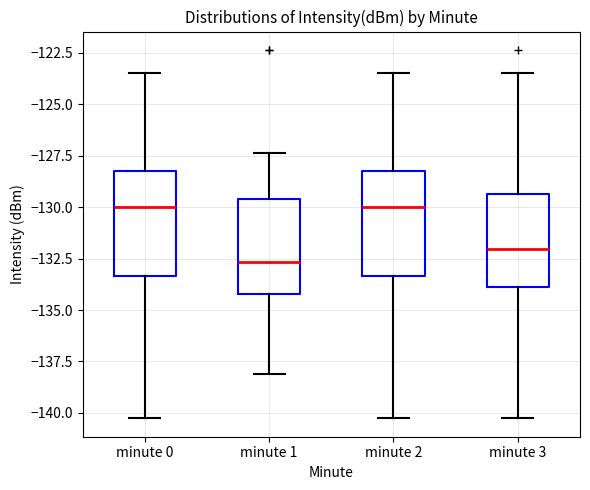

Reading left to right, transcribe this box plot: for each box, give where its median line is, the range the box spans, and where its two whiskers end, as read against the y-axis. The values are not printed on the chart, so give them approximately, as read against the axis.

minute 0: median -130.0, box -133.5 to -128.0, whiskers -140.5 to -123.5
minute 1: median -132.5, box -134.0 to -129.5, whiskers -138.0 to -127.5
minute 2: median -130.0, box -133.5 to -128.0, whiskers -140.5 to -123.5
minute 3: median -132.0, box -134.0 to -129.5, whiskers -140.5 to -123.5